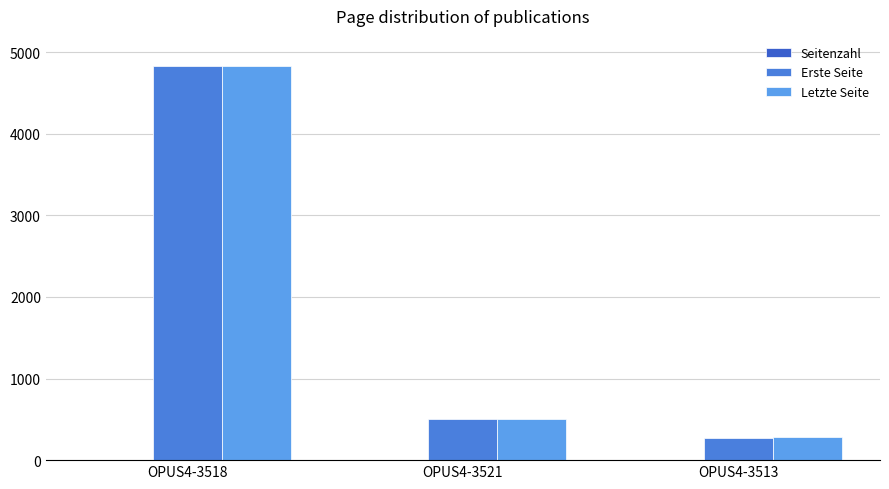

How many distinct data groups are displayed?

3